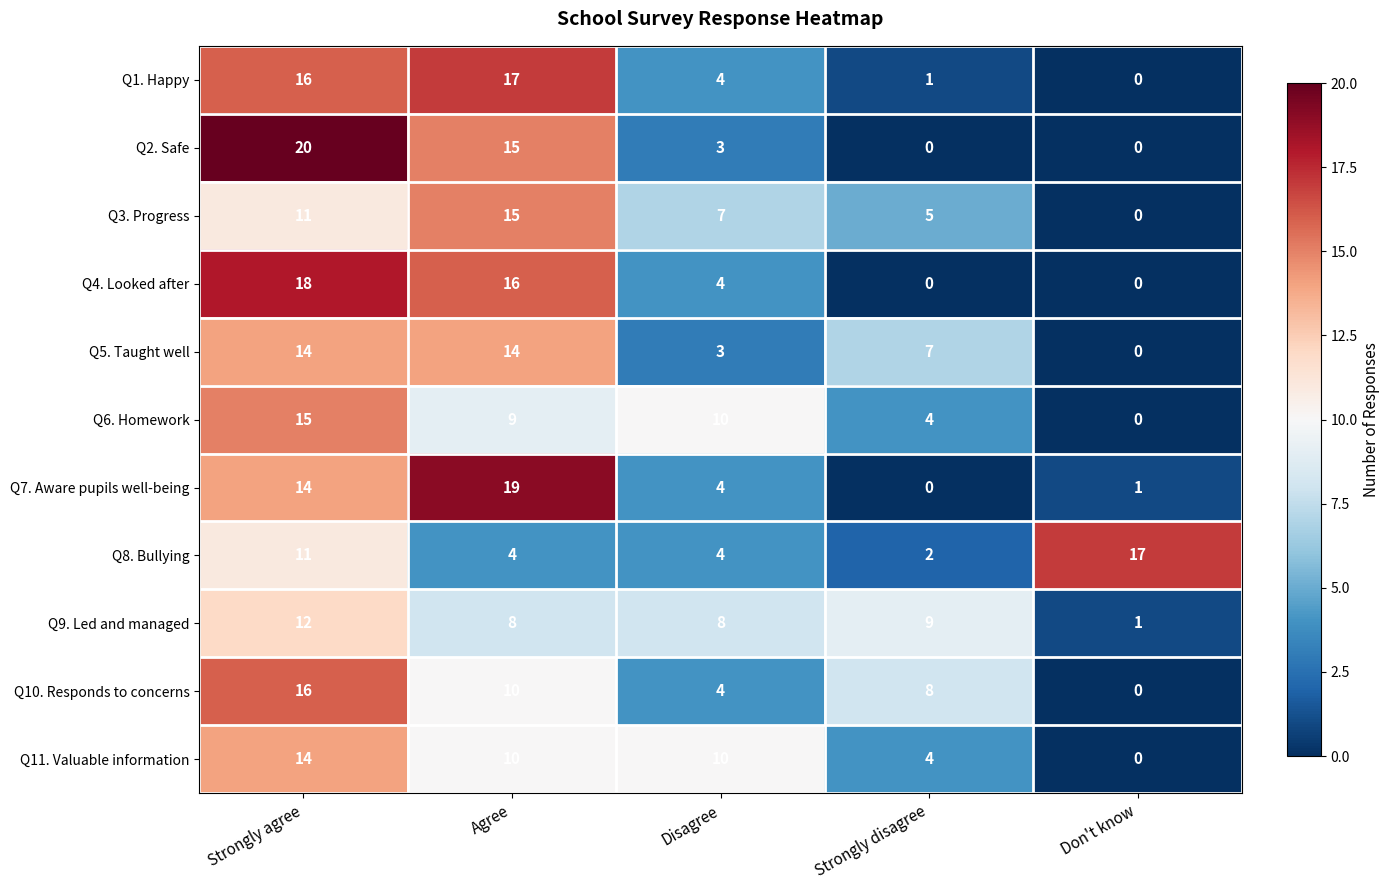

True or false: Q5. Taught well has a value of 0 at Don't know.

True